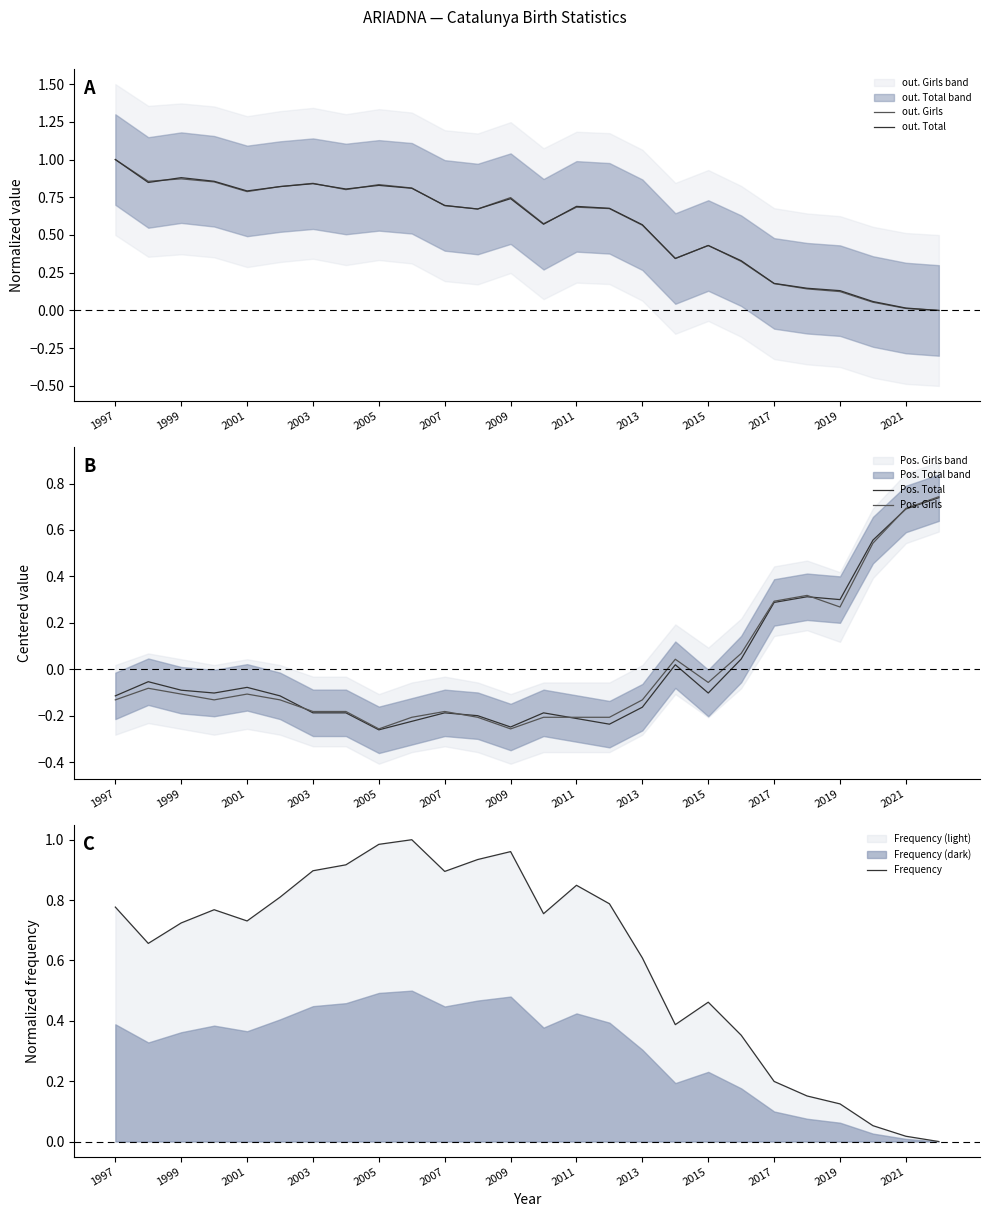

The Pos. Total series shows 0.1 at 2017. True or false?

False